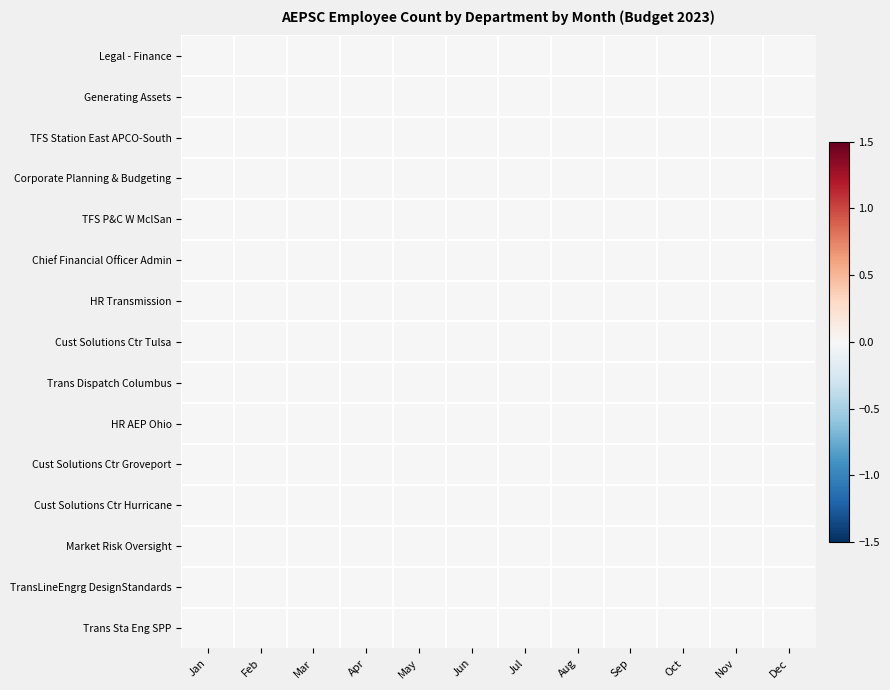

Rank the series by their maximum value, from highest to lowest.

TFS P&C W MclSan, TFS Station East APCO-South, Market Risk Oversight, TransLineEngrg DesignStandards, Generating Assets, Cust Solutions Ctr Tulsa, Trans Dispatch Columbus, Trans Sta Eng SPP, Legal - Finance, Corporate Planning & Budgeting, Chief Financial Officer Admin, HR Transmission, HR AEP Ohio, Cust Solutions Ctr Groveport, Cust Solutions Ctr Hurricane